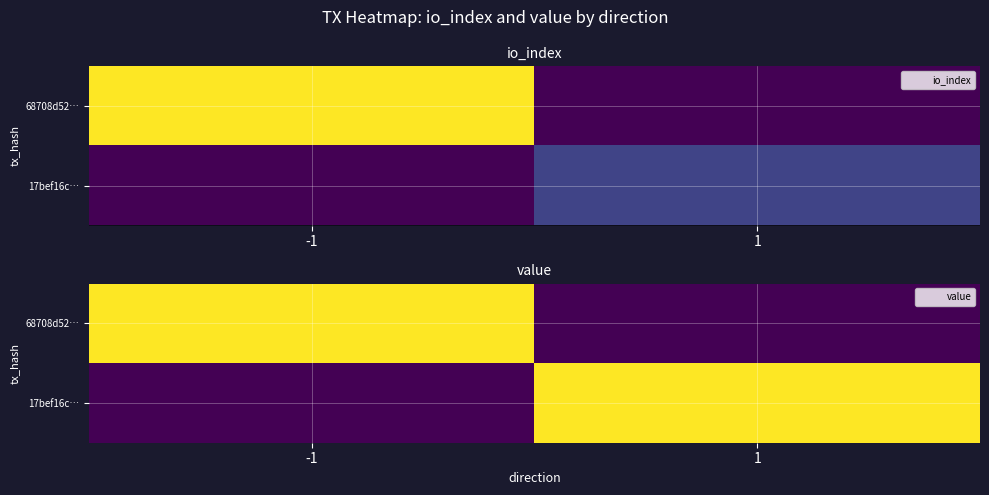

Which series changed the most between -1 and 1?

68708d52…